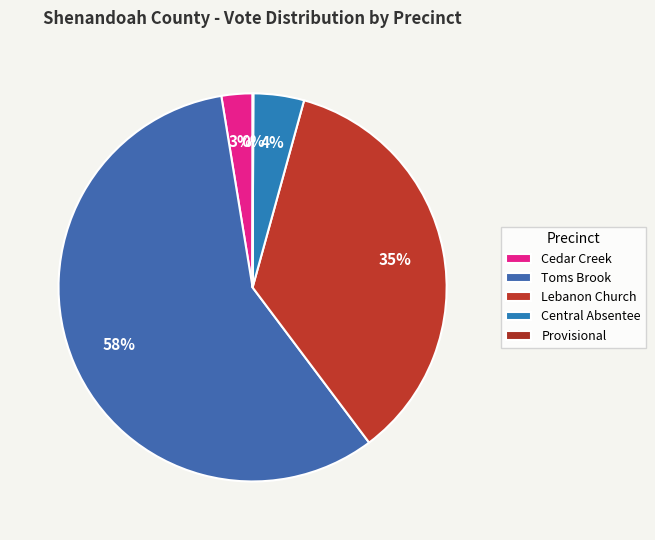

Is there any slice that represents more than half of the pie?

Yes